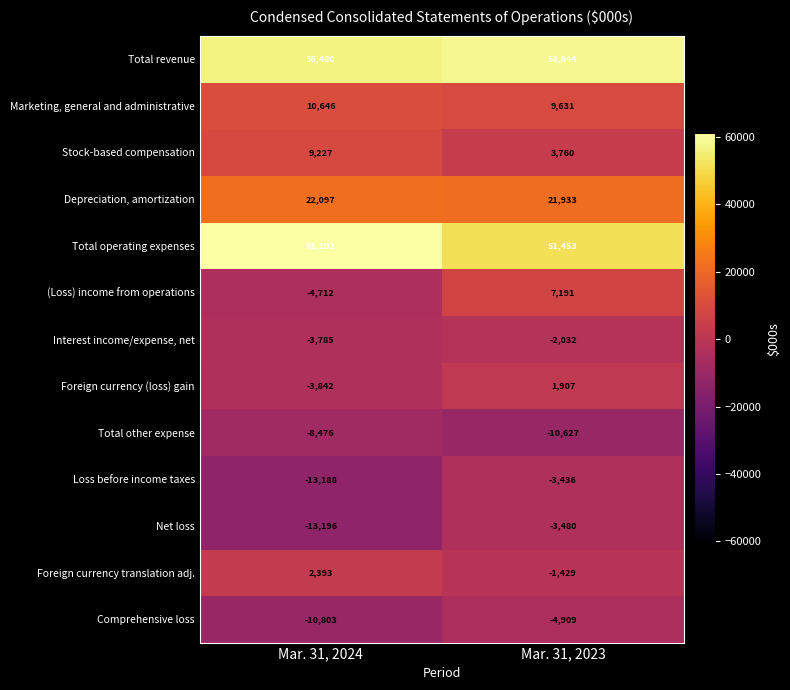

The value of Depreciation, amortization at Mar. 31, 2024 is 29102. True or false?

False